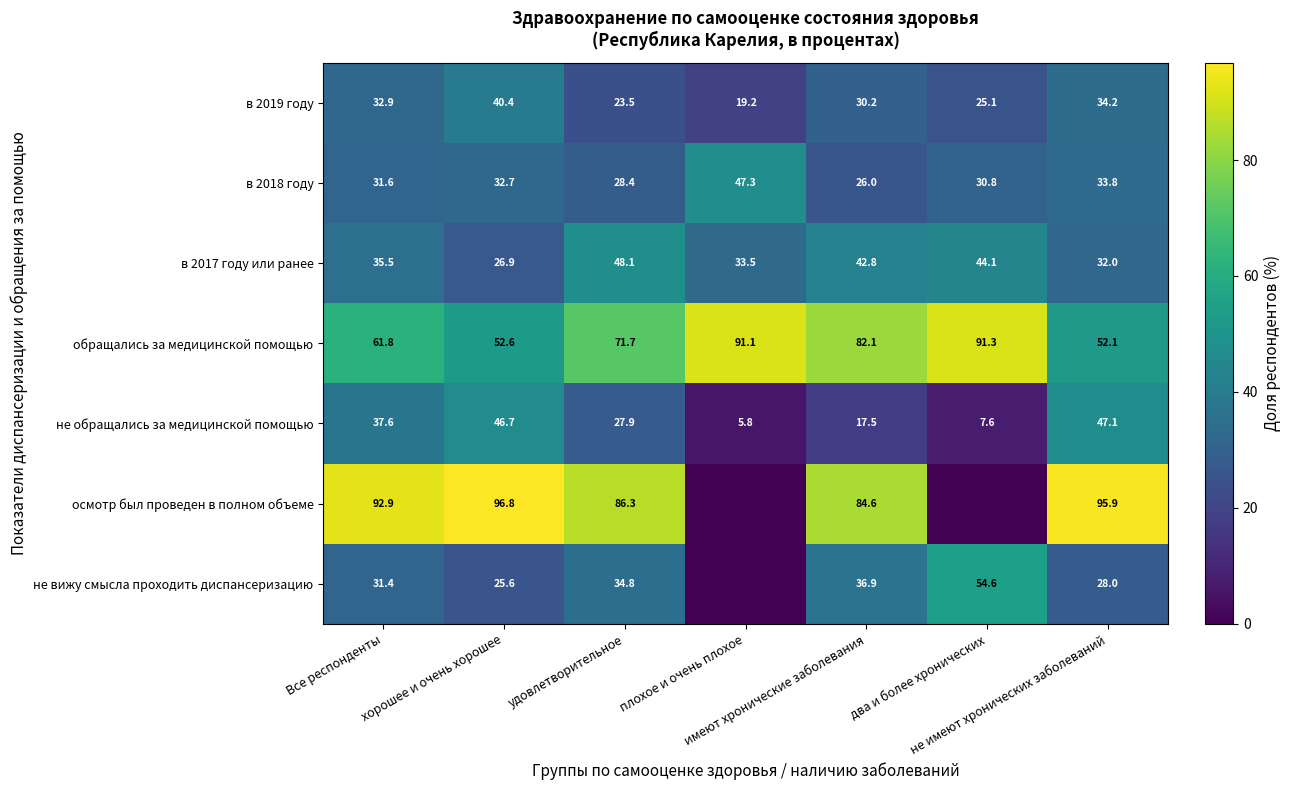

What is the average value of the в 2017 году или ранее series?

37.6